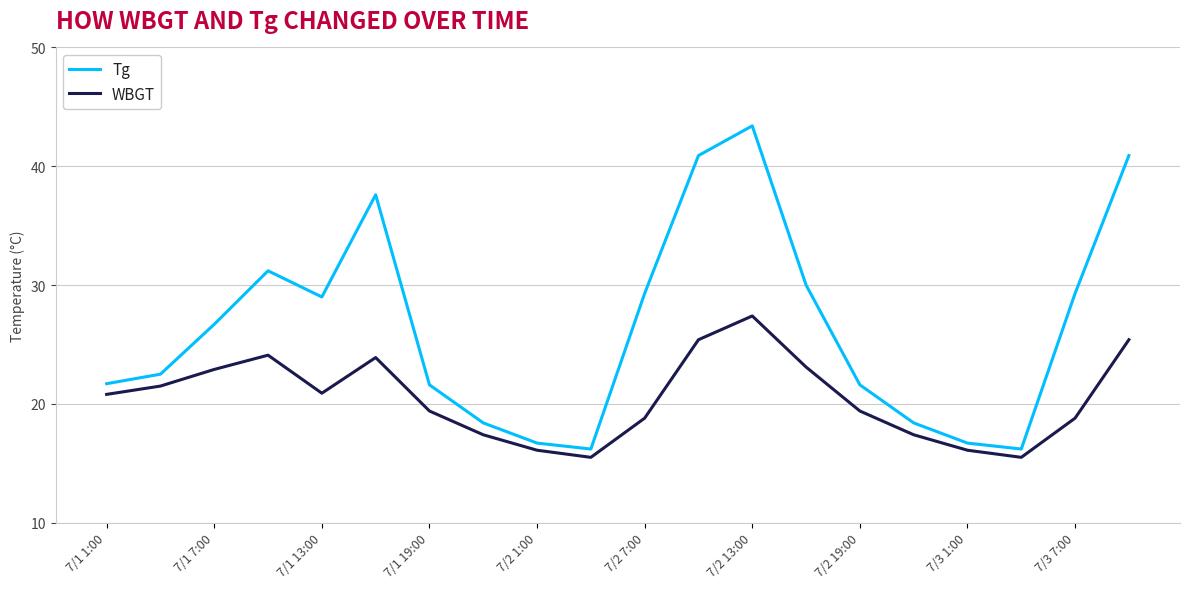

What is the difference between the maximum and minimum values in the WBGT series?

11.9